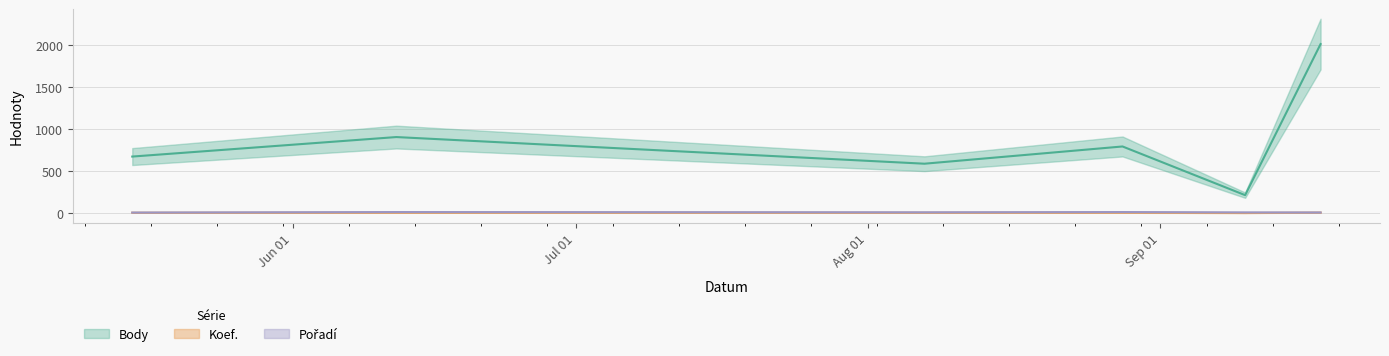

The value of Koef. at 2010-08-28 is 4. True or false?

True